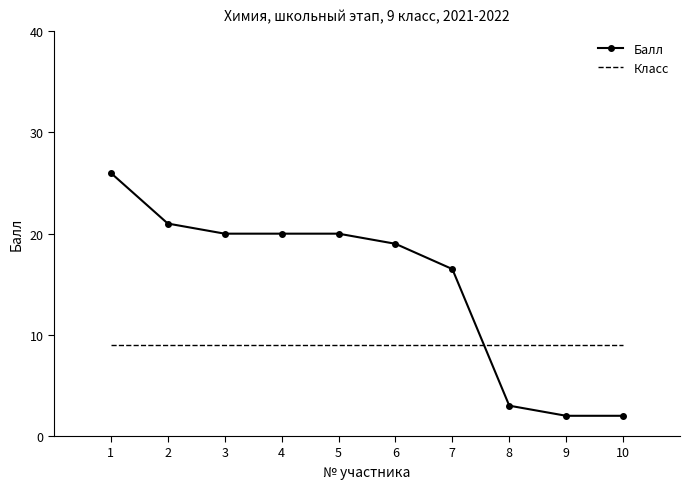

What are all the series names shown in the legend?

Балл, Класс